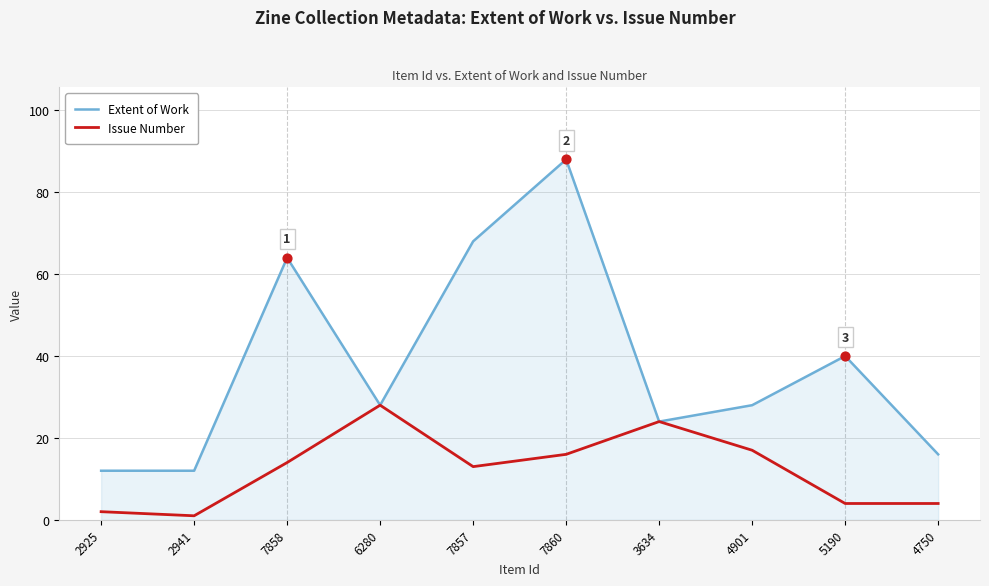

What are all the series names shown in the legend?

Extent of Work, Issue Number